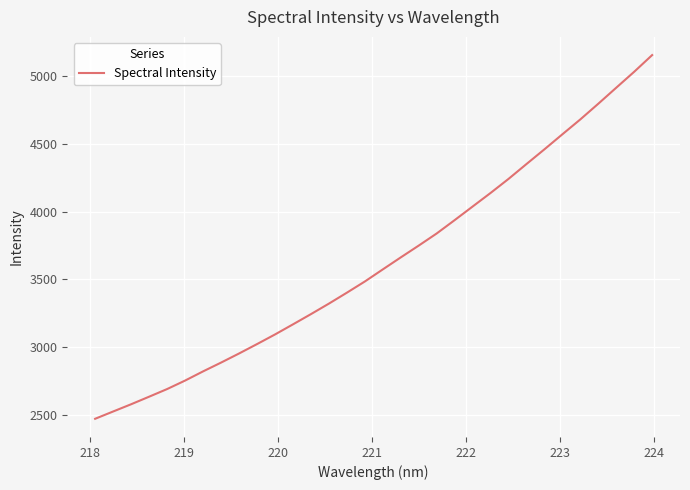

What is the minimum value shown in the chart?

2474.1